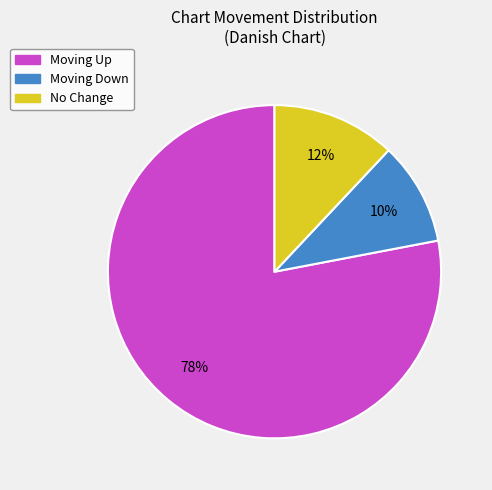

Is it true that No Change is 18% of the pie?

False